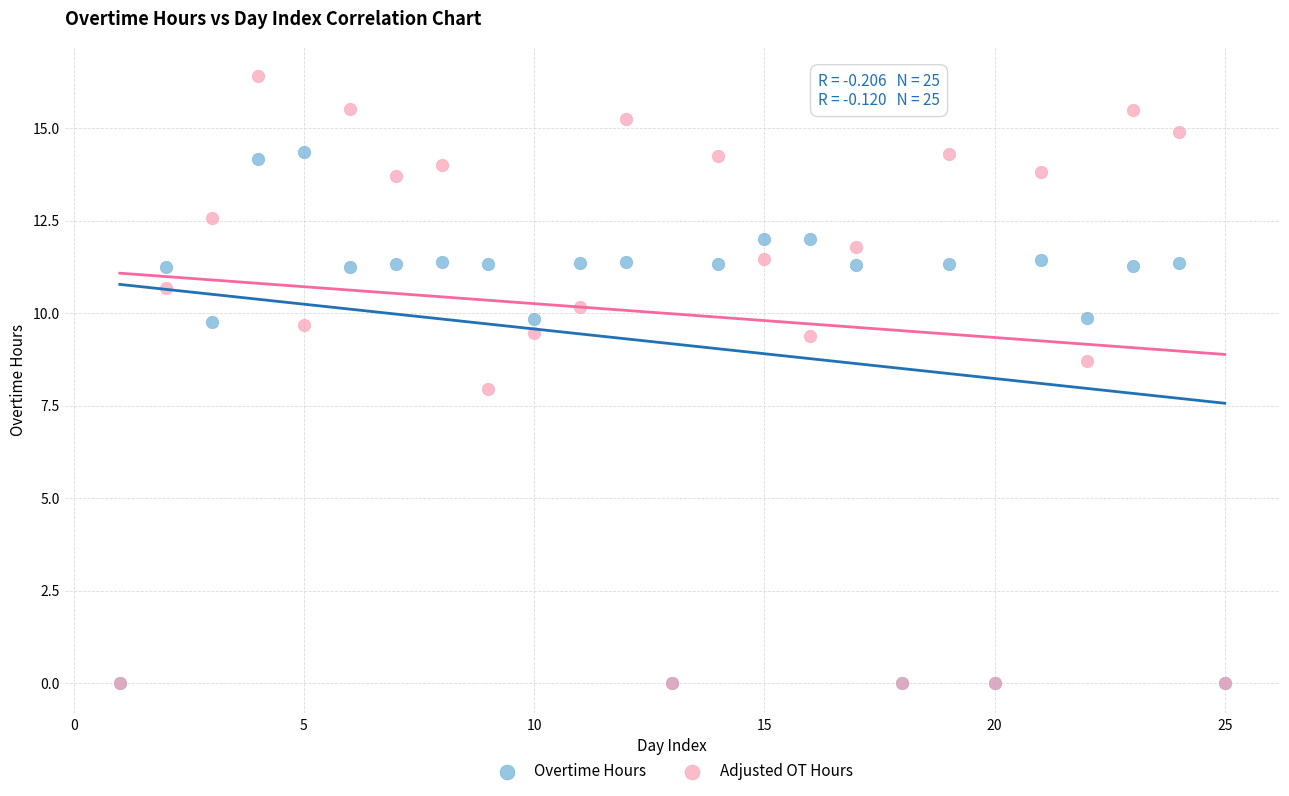

In the Overtime Hours series, what Y value is closest to 7?

9.8